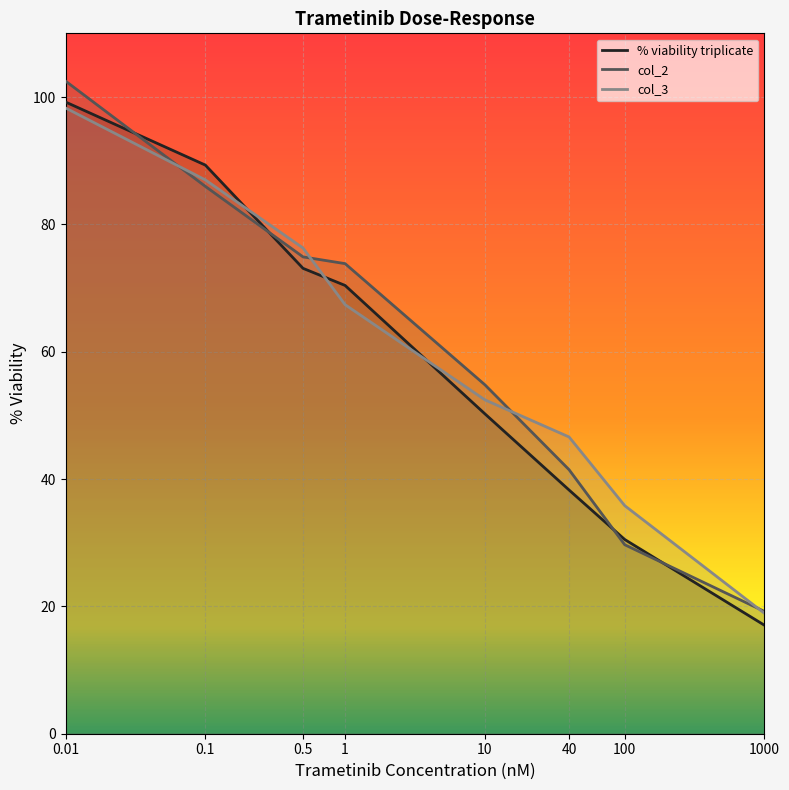

Reading right to left, transcribe all the data shown in this chart.

% viability triplicate: 1000=17.0	100=30.5	40=38.3	10=50.2	1=70.4	0.5=73.1	0.1=89.3	0.01=99.2
col_2: 1000=19.2	100=29.7	40=41.5	10=54.8	1=73.8	0.5=74.9	0.1=86.0	0.01=102.5
col_3: 1000=18.9	100=35.8	40=46.6	10=52.4	1=67.4	0.5=76.3	0.1=87.0	0.01=98.3